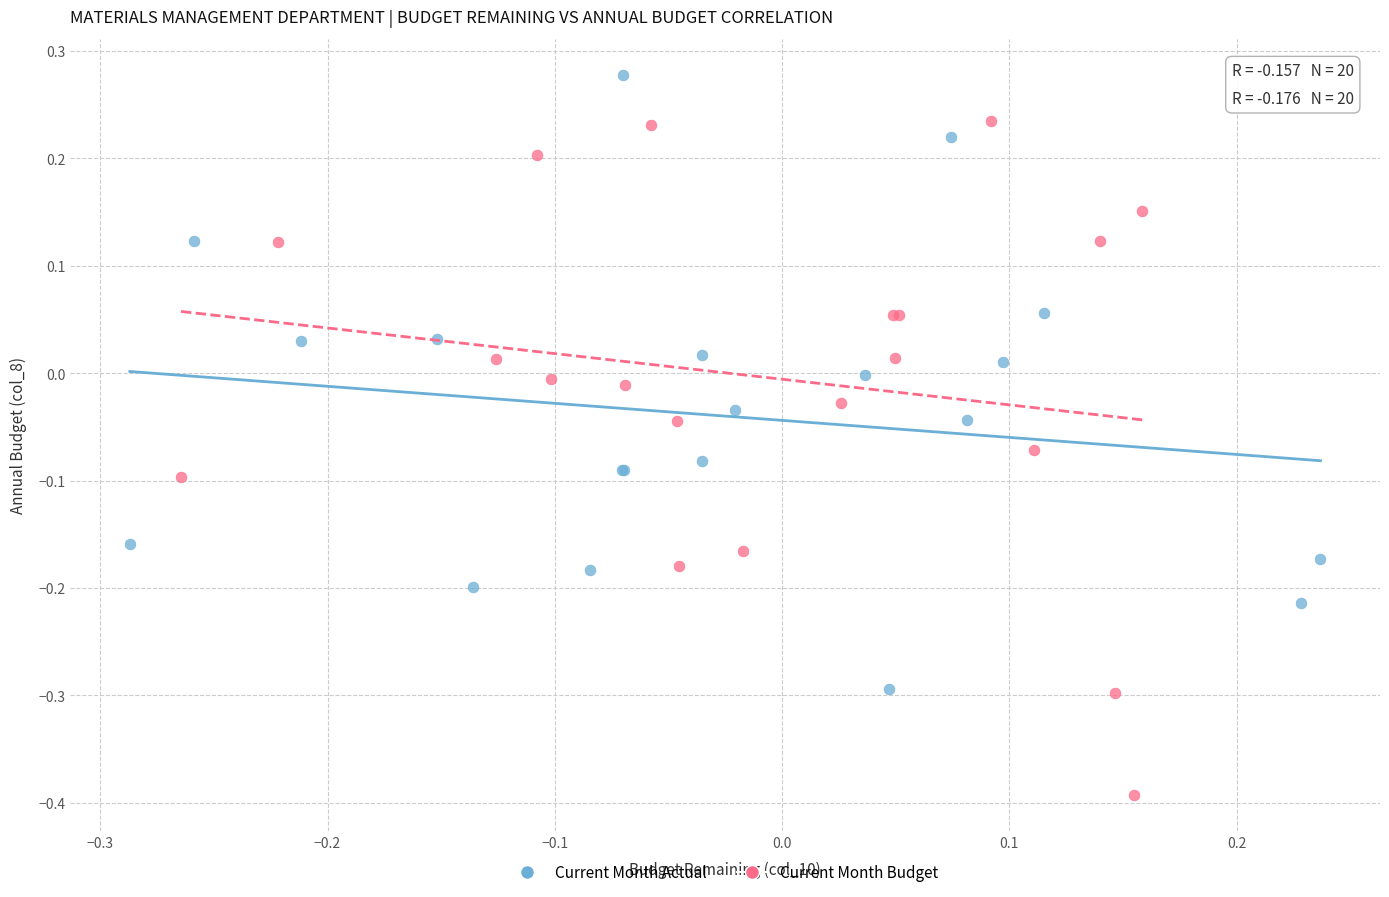

Which series contains the lowest Y value?

Current Month Budget